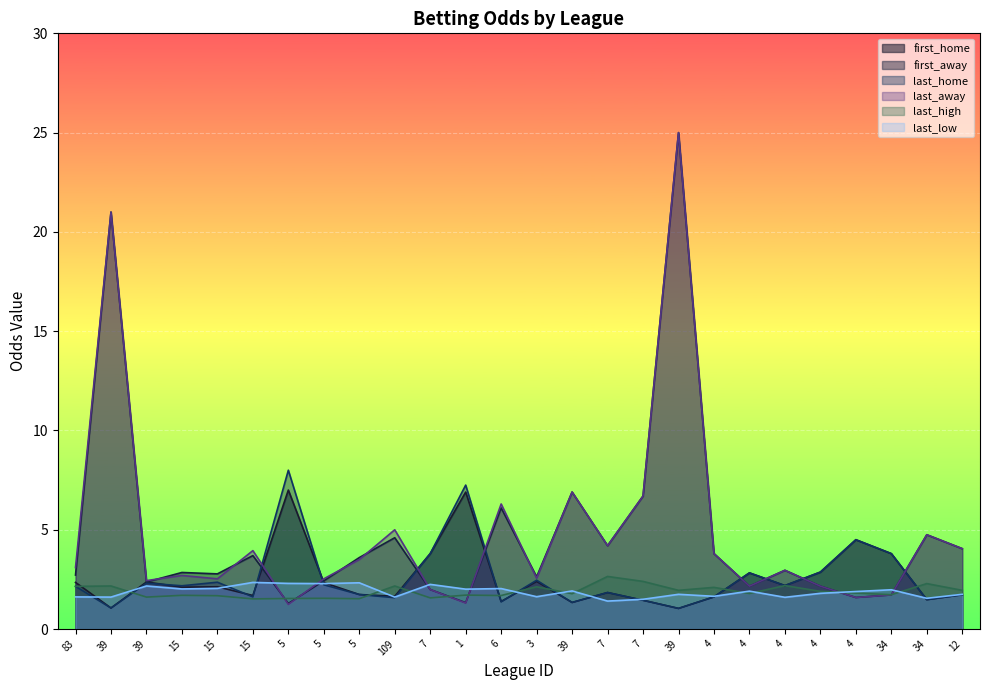

True or false: first_away and last_low intersect in this chart.

True